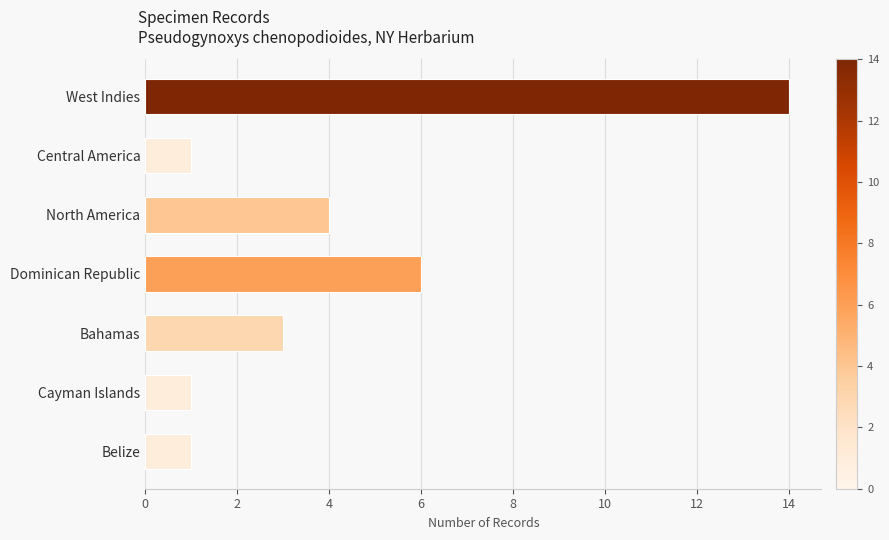

What is the smallest value displayed?

1